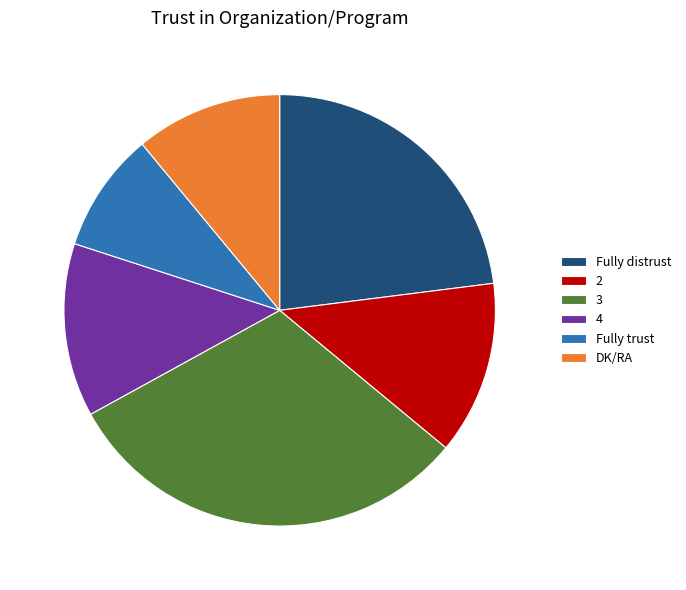

How many segments does this pie chart have?

6